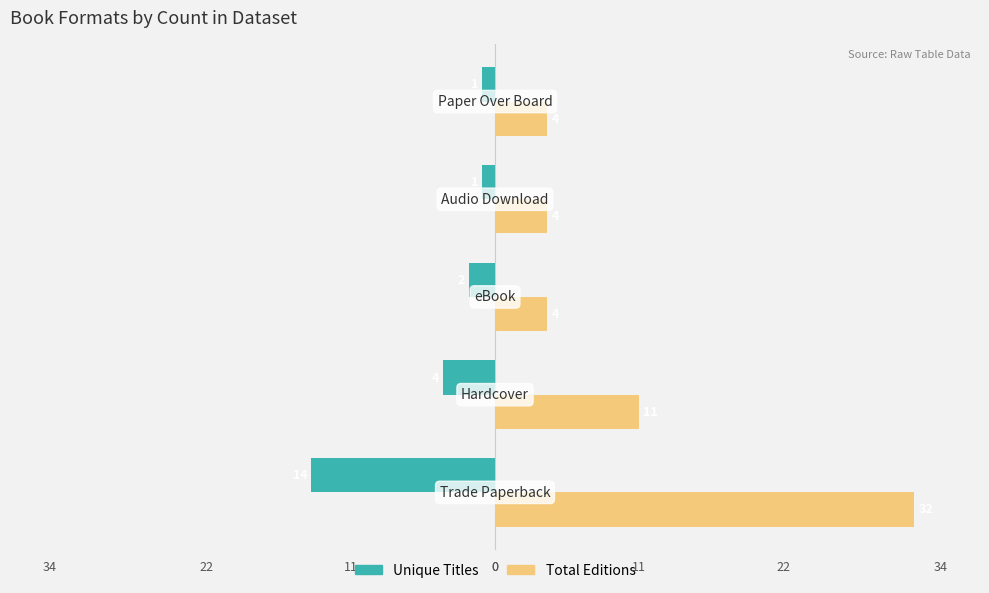

What are all the series names shown in the legend?

Unique Titles, Total Editions